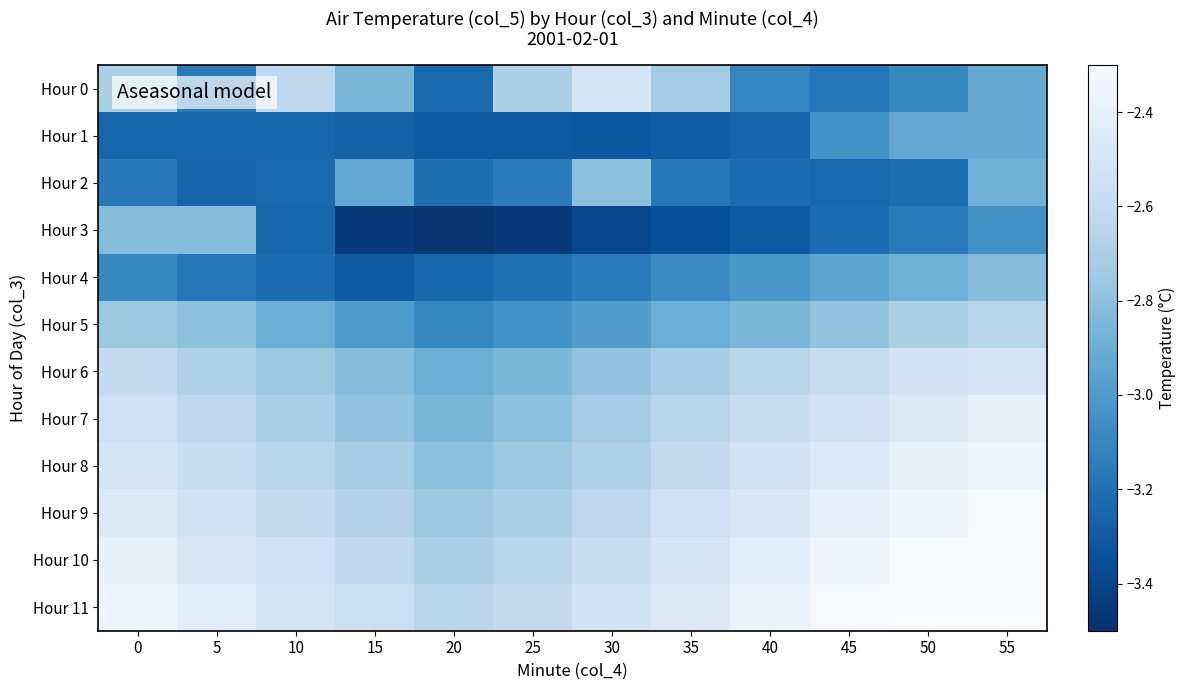

Which series has the largest total across all categories?

Hour 11